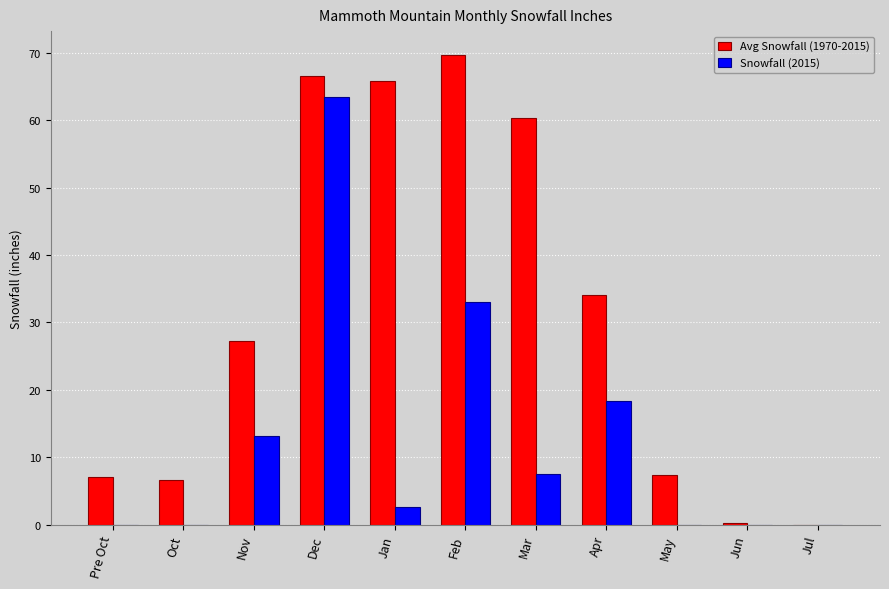

How many values in the Avg Snowfall (1970-2015) series exceed 27?

6